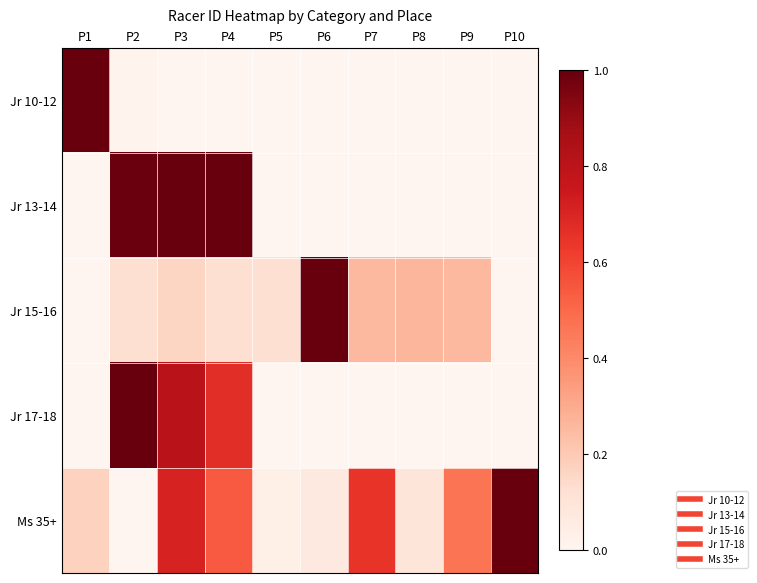

Reading right to left, extract all data points from this chart.

Jr 10-12: P10=0.0	P9=0.0	P8=0.0	P7=0.0	P6=0.0	P5=0.0	P4=0.0	P3=0.0	P2=0.0	P1=1.0
Jr 13-14: P10=0.0	P9=0.0	P8=0.0	P7=0.0	P6=0.0	P5=0.0	P4=1.0	P3=1.0	P2=1.0	P1=0.0
Jr 15-16: P10=0.0	P9=0.3	P8=0.3	P7=0.3	P6=1.0	P5=0.1	P4=0.1	P3=0.2	P2=0.1	P1=0.0
Jr 17-18: P10=0.0	P9=0.0	P8=0.0	P7=0.0	P6=0.0	P5=0.0	P4=0.7	P3=0.8	P2=1.0	P1=0.0
Ms 35+: P10=1.0	P9=0.5	P8=0.1	P7=0.6	P6=0.1	P5=0.0	P4=0.5	P3=0.7	P2=0.0	P1=0.2